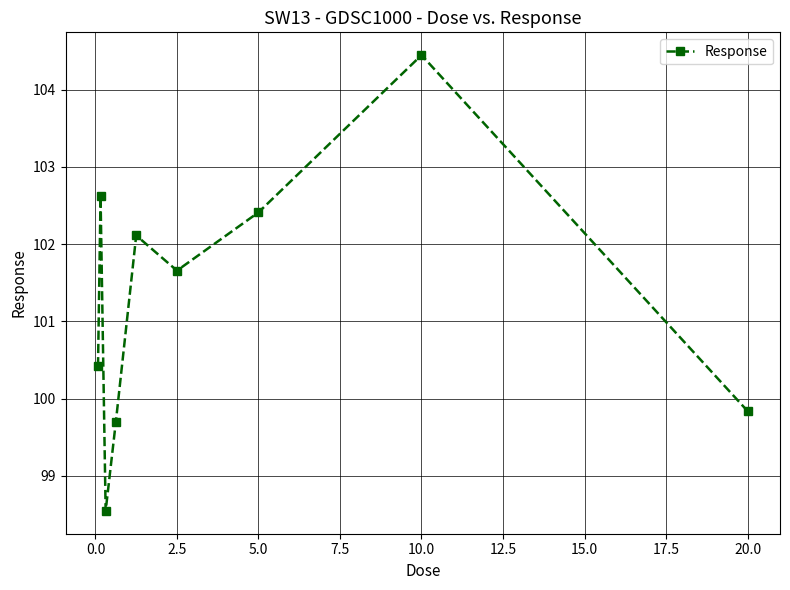

What is the minimum value shown in the chart?

98.5